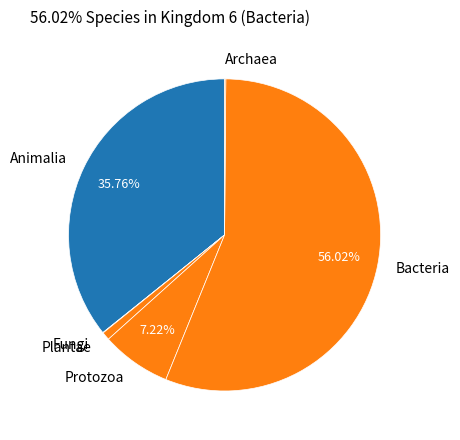

Which category has the biggest portion of the pie?

Bacteria